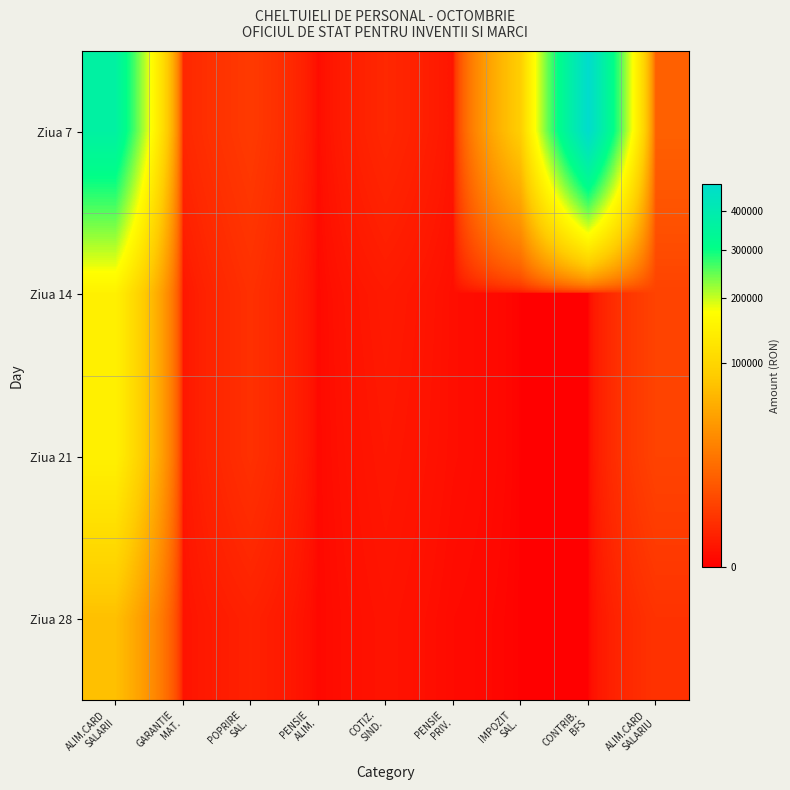

Which series has the widest spread of values?

Ziua 7